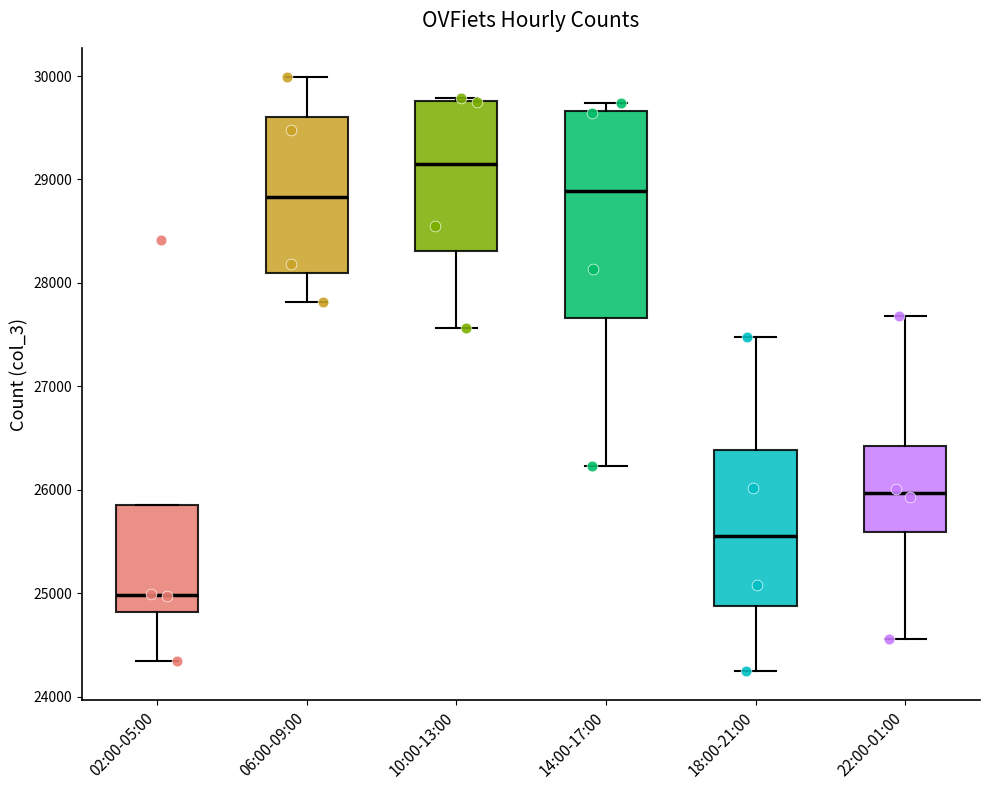

Which box is the tallest, from its lower edge to its upper edge?

14:00-17:00